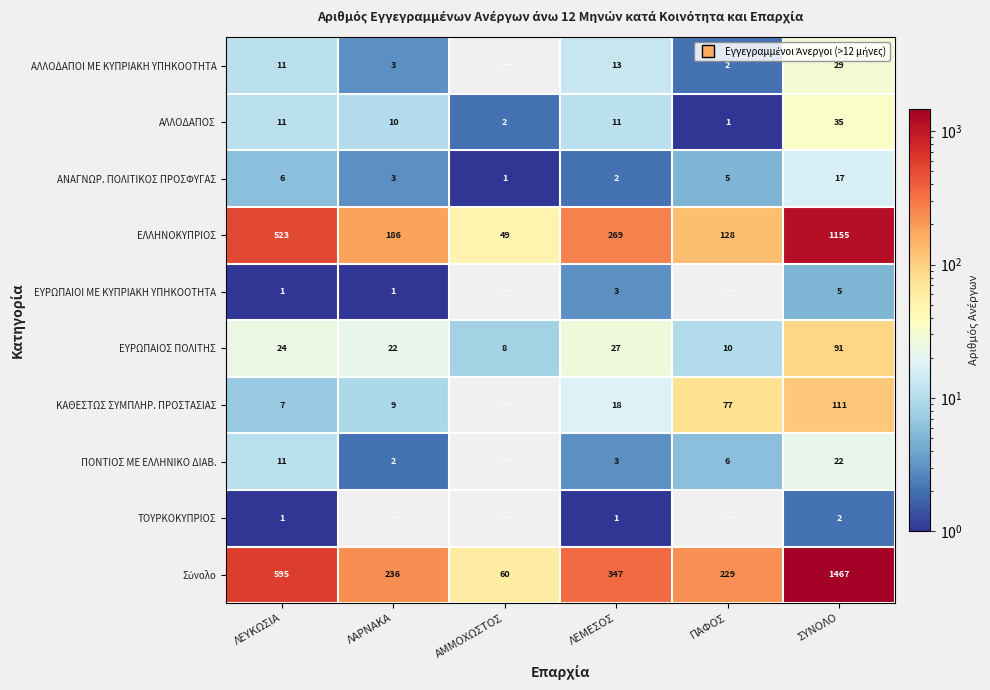

What is the maximum value shown in the chart?

1467